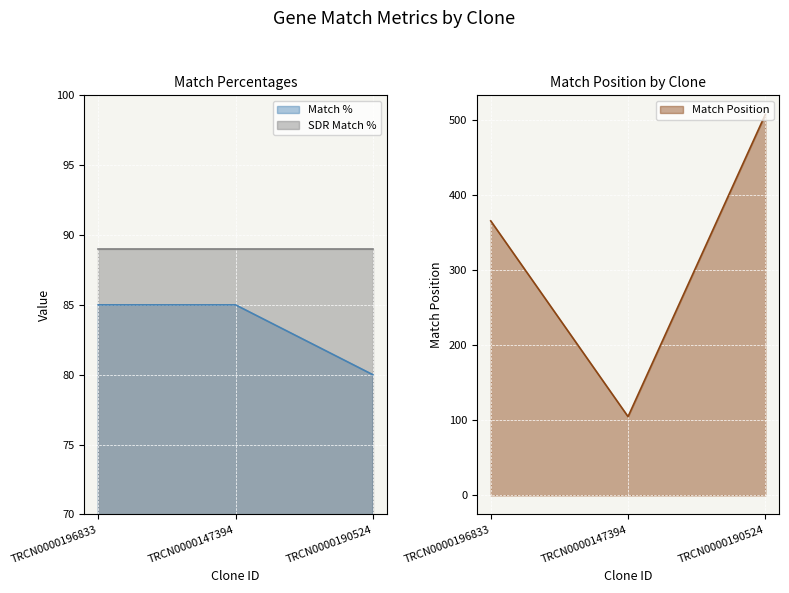

Is the value of SDR Match % at TRCN0000190524 greater than the value of Match % at TRCN0000190524?

Yes